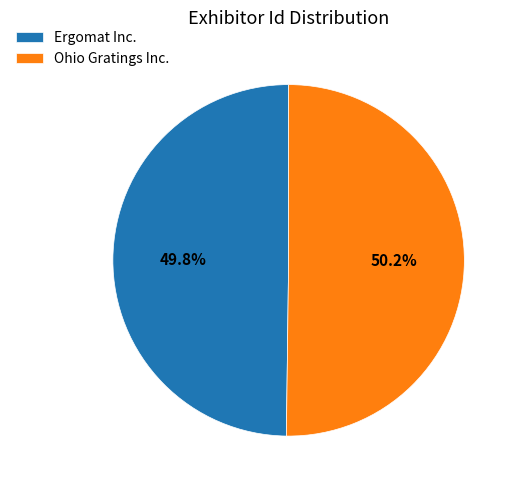

How much of the chart is everything except Ohio Gratings Inc.?

49.8%